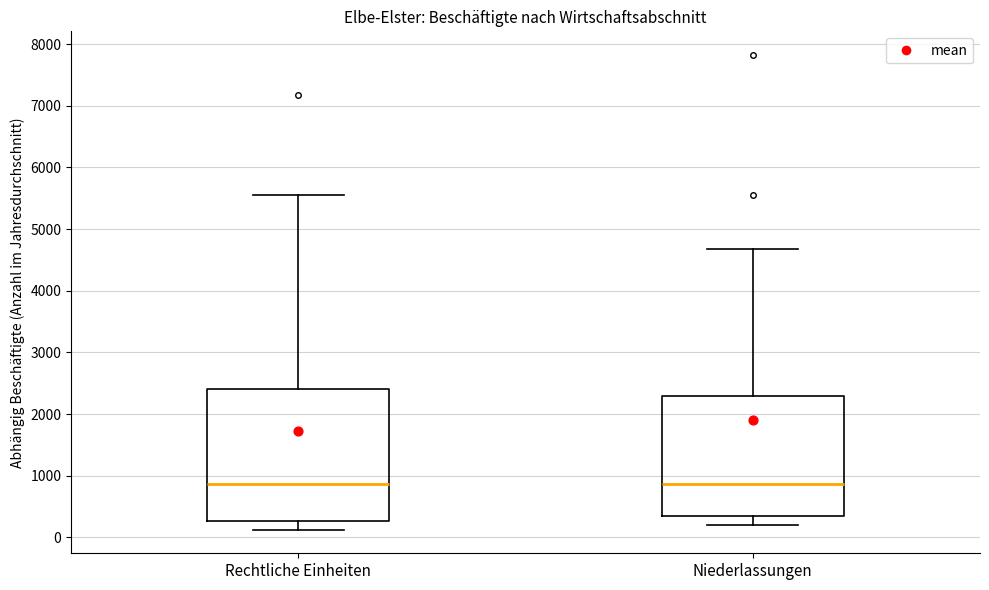

Comparing the boxes themselves (not the whiskers), which one is the tallest?

Rechtliche Einheiten